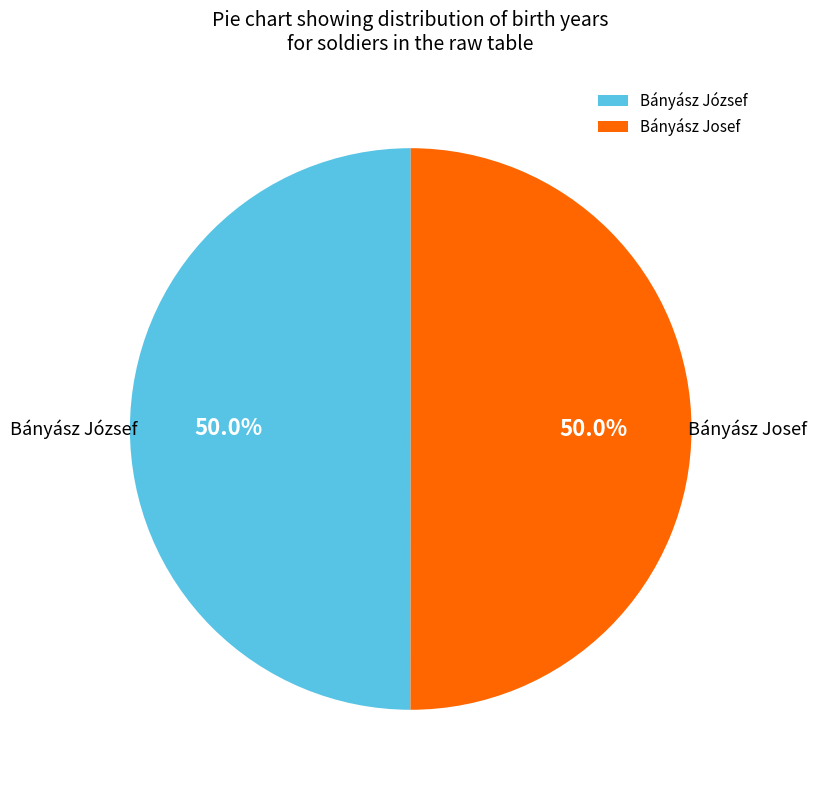

Combined, what portion of the pie is Bányász József and Bányász Josef?

100.0%